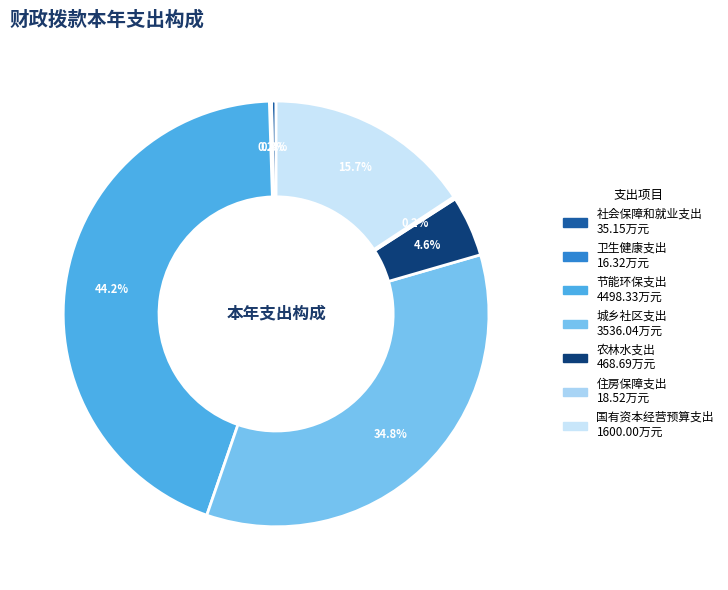

Rank the categories by value from lowest to highest.

卫生健康支出, 住房保障支出, 社会保障和就业支出, 农林水支出, 国有资本经营预算支出, 城乡社区支出, 节能环保支出